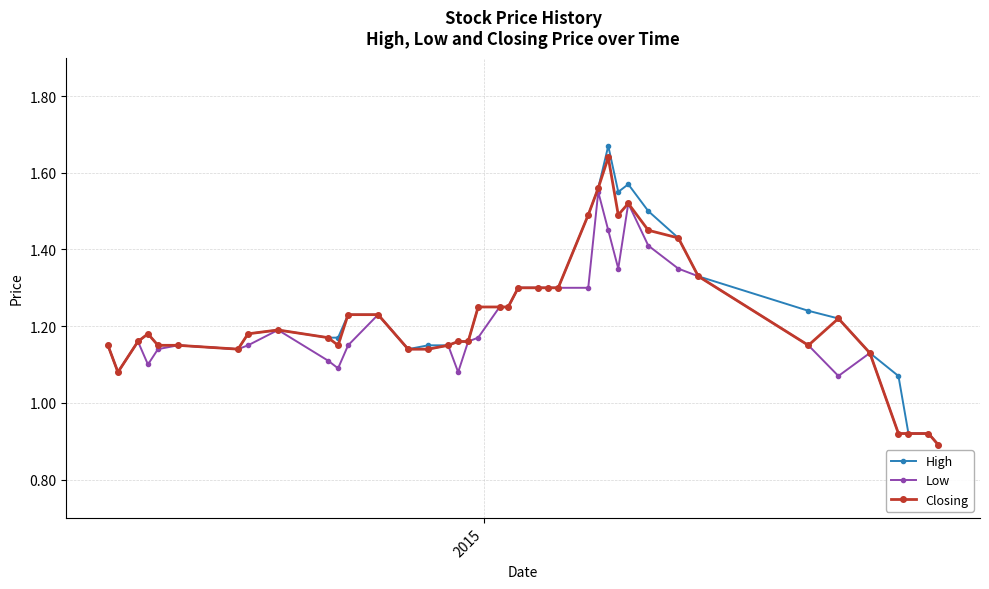

Count the Low values in the range 1 to 2.

36